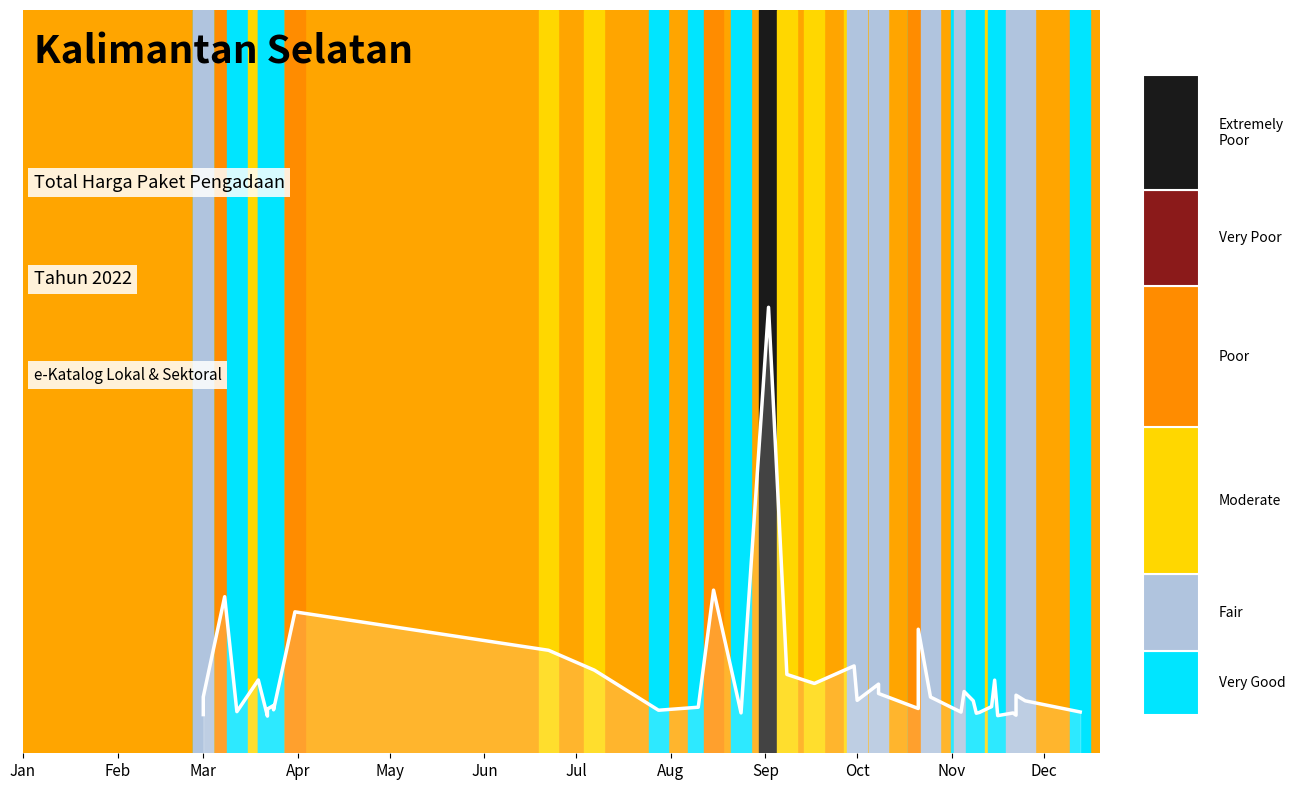

What is the difference between the maximum and minimum values?

0.6